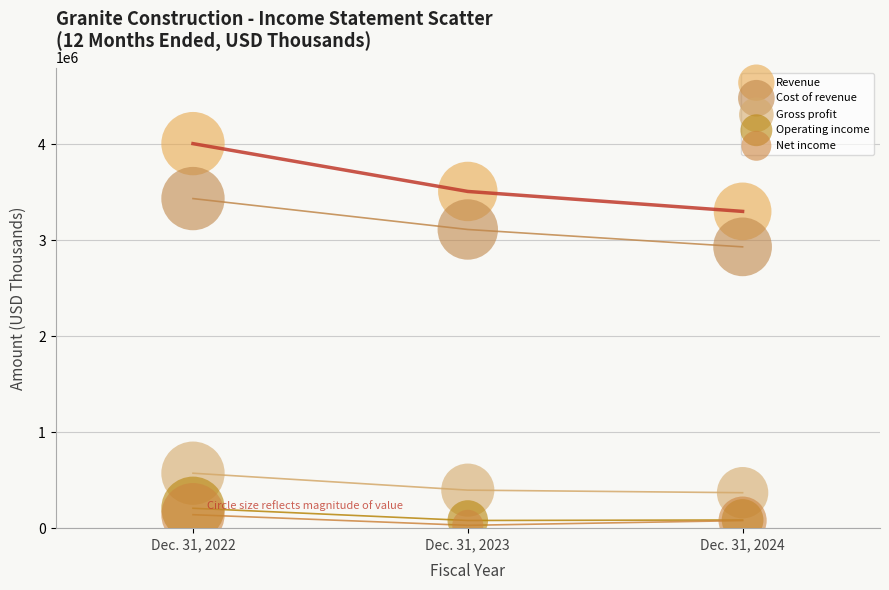

Which series has the largest Y range (max minus min)?

Revenue